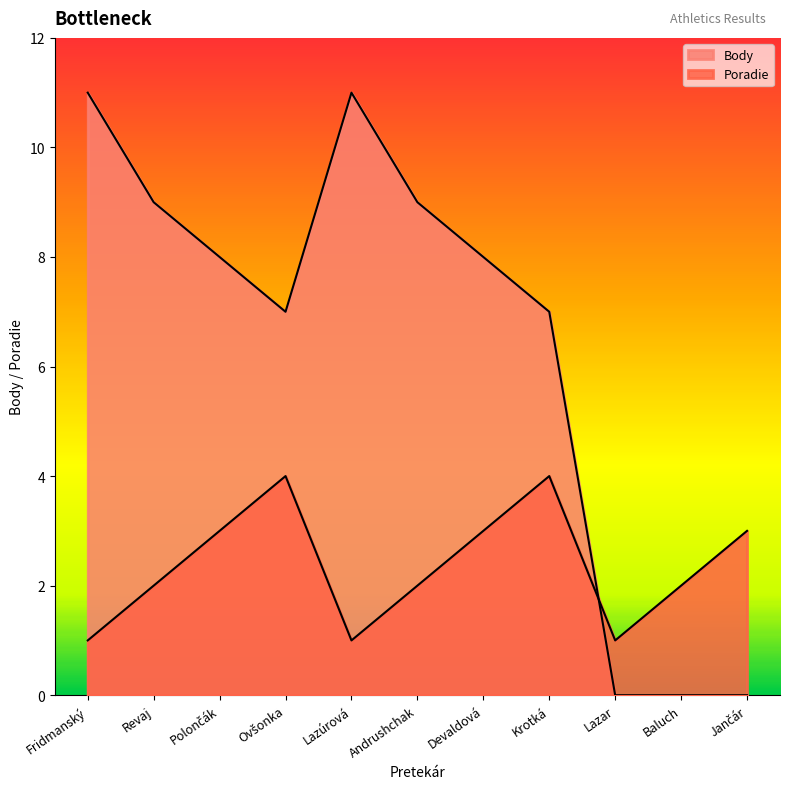

Which series changed the most between Devaldová and Krotká?

Poradie